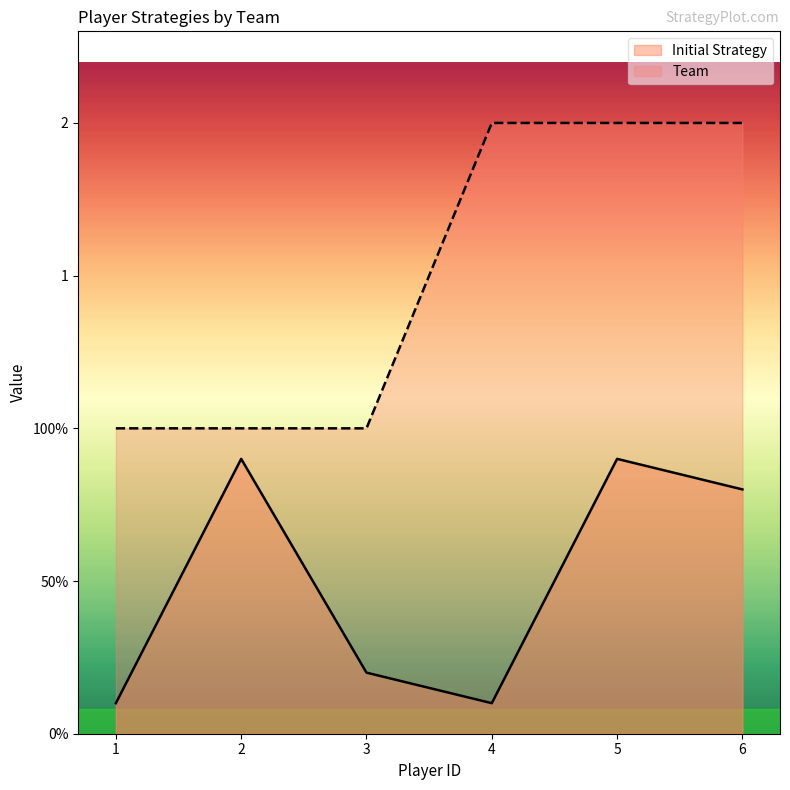

List the labels in order of Team value, smallest first.

1, 2, 3, 4, 5, 6